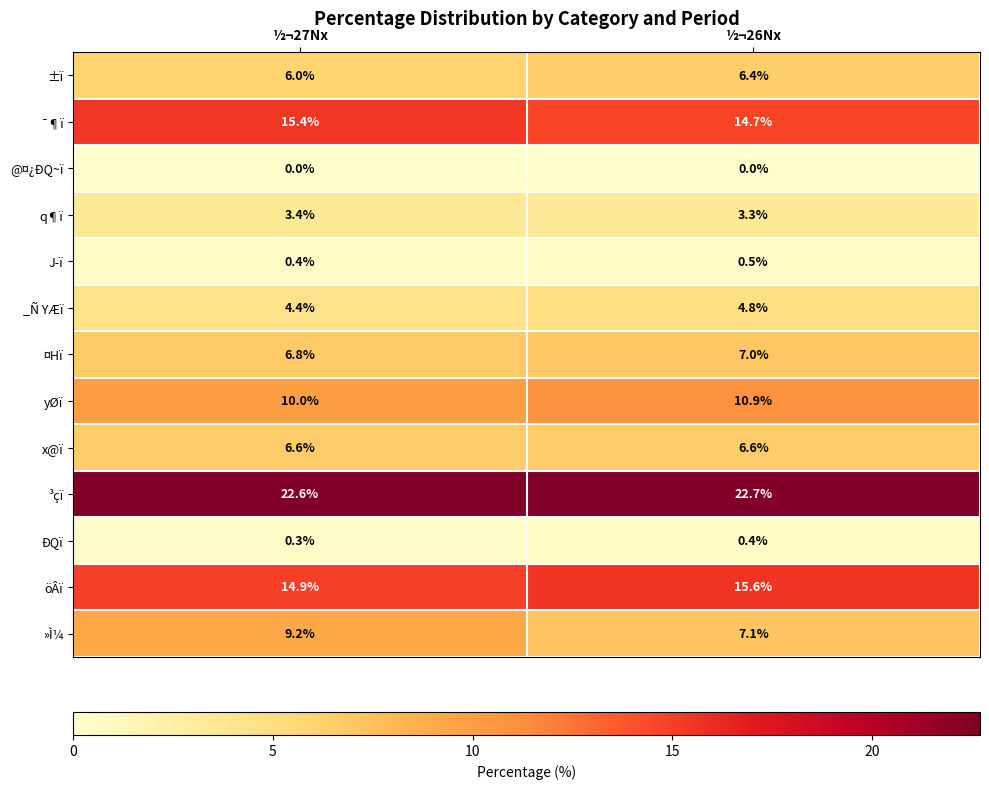

Reading left to right, transcribe all the data shown in this chart.

±ï: ½¬27Nx=6.0	½¬26Nx=6.4
¯¶ï: ½¬27Nx=15.4	½¬26Nx=14.7
@¤¿ÐQ~ï: ½¬27Nx=0.0	½¬26Nx=0.0
q¶ï: ½¬27Nx=3.4	½¬26Nx=3.3
J­ï: ½¬27Nx=0.4	½¬26Nx=0.5
_Ñ YÆï: ½¬27Nx=4.4	½¬26Nx=4.8
¤Hï: ½¬27Nx=6.8	½¬26Nx=7.0
yØï: ½¬27Nx=10.0	½¬26Nx=10.9
x@ï: ½¬27Nx=6.6	½¬26Nx=6.6
³çï: ½¬27Nx=22.6	½¬26Nx=22.7
ÐQï: ½¬27Nx=0.3	½¬26Nx=0.4
öÂï: ½¬27Nx=14.9	½¬26Nx=15.6
»Ì¼: ½¬27Nx=9.2	½¬26Nx=7.1